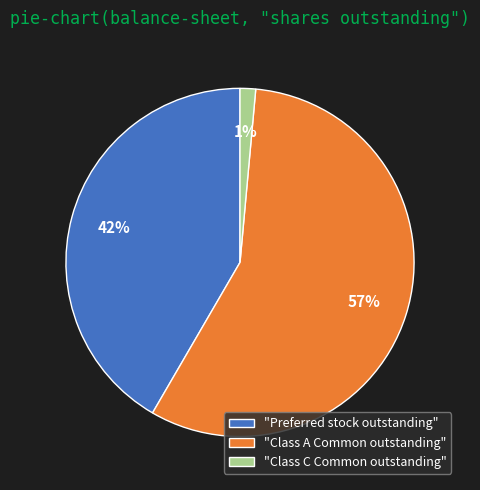

The "Class C Common outstanding" slice represents 16% of the pie. True or false?

False